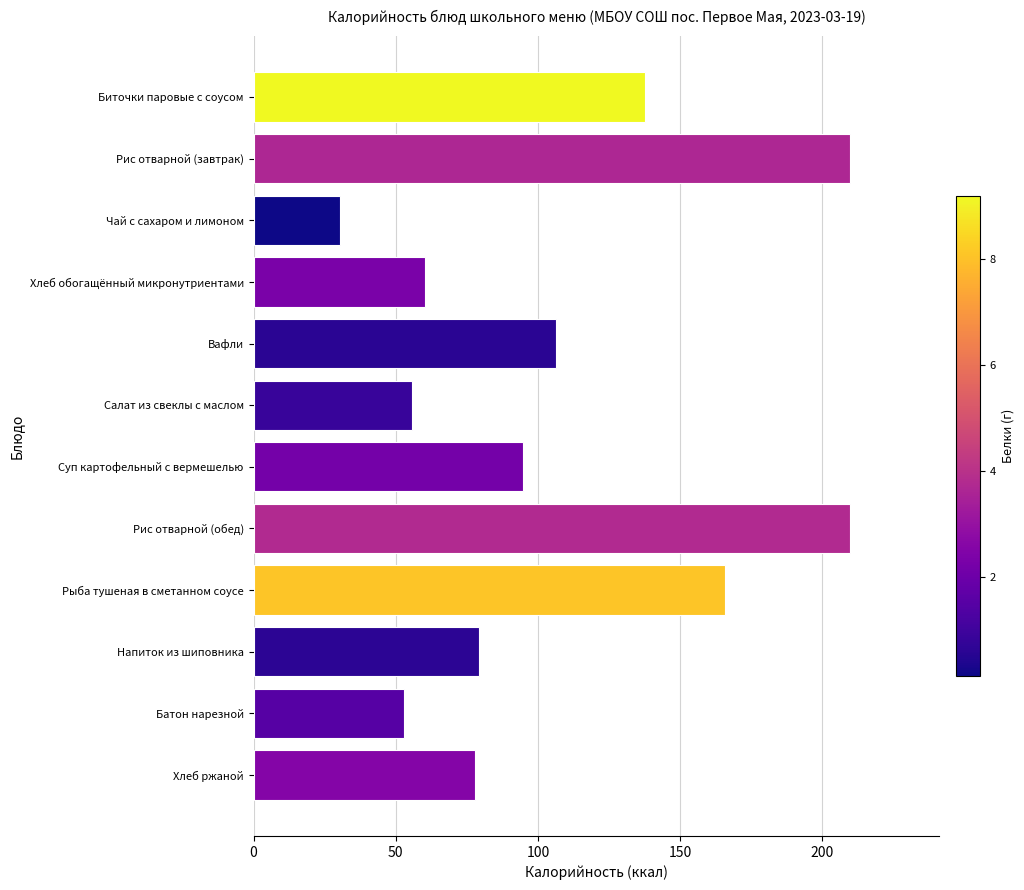

Reading top to bottom, what are all the values shown in this chart?

137.5	209.7	30.3	60.3	106.4	55.7	94.6	209.7	165.6	79.4	52.8	77.7